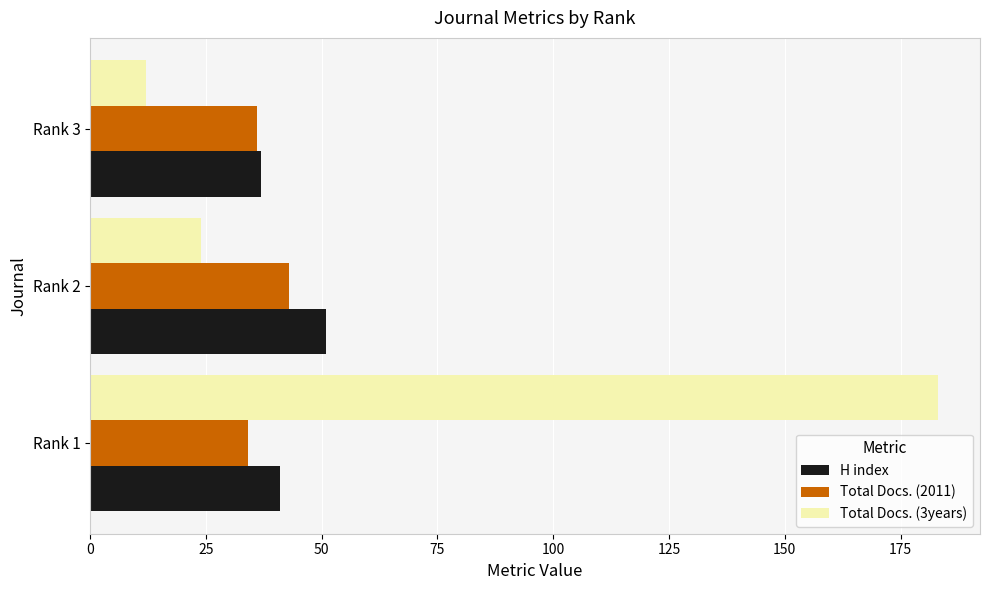

The value of H index at Rank 1 is 41. True or false?

True